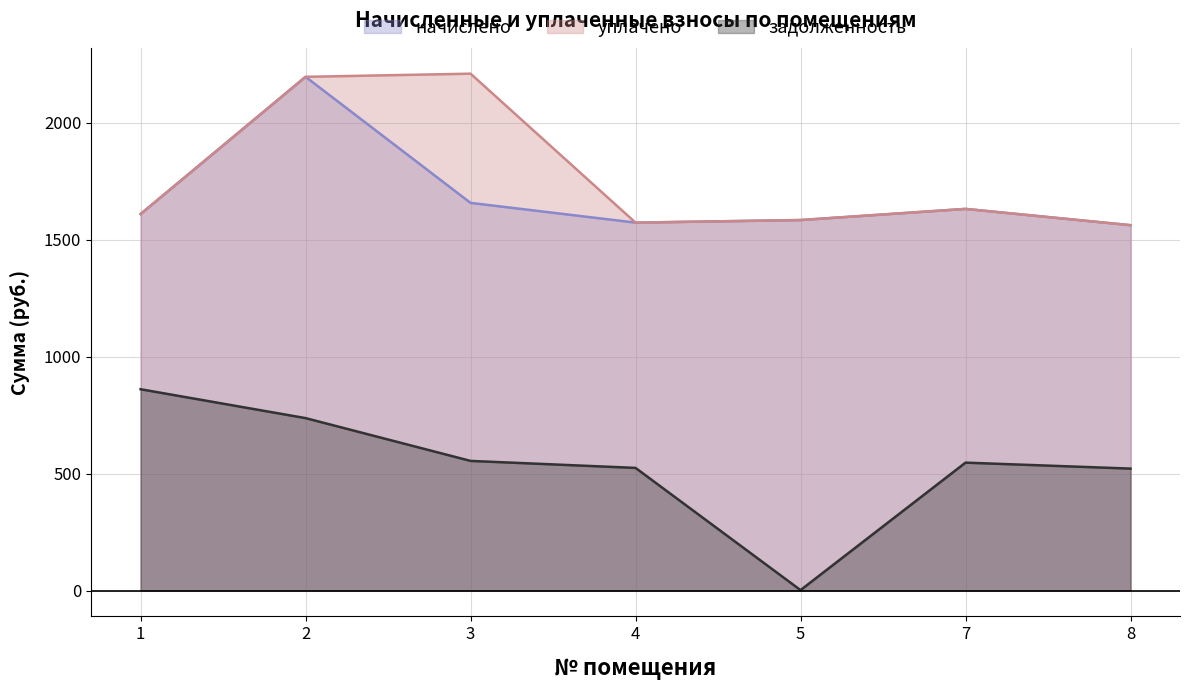

Which series has the largest total across all categories?

уплачено